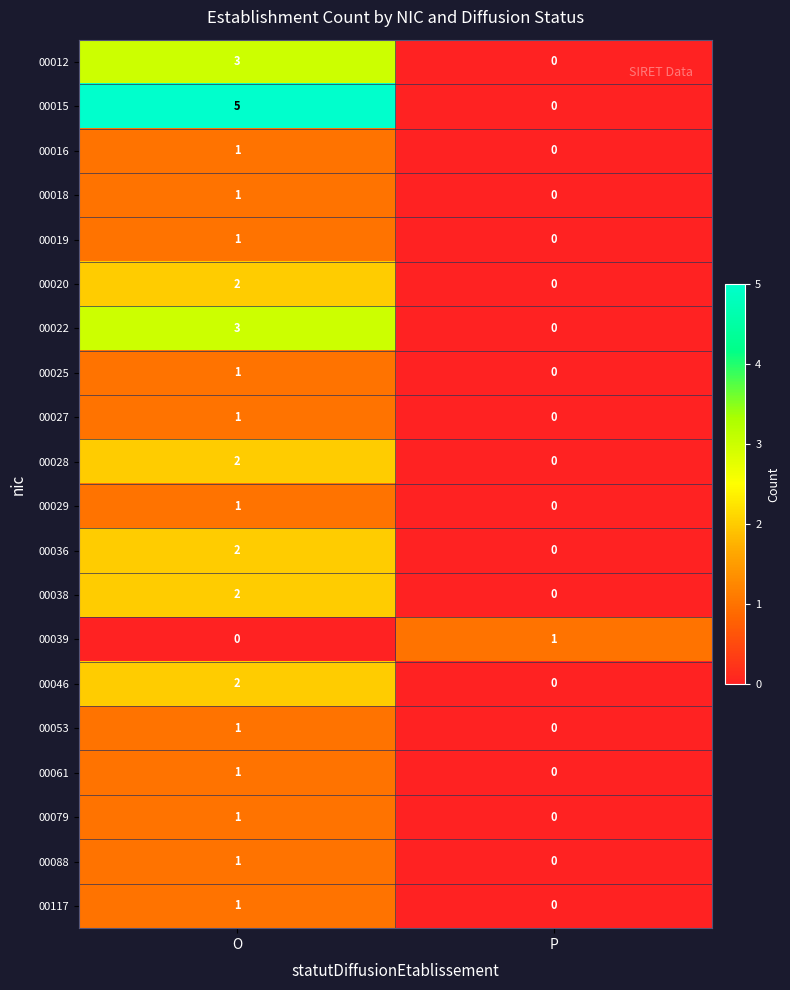

True or false: 00019 has a value of 1 at O.

True